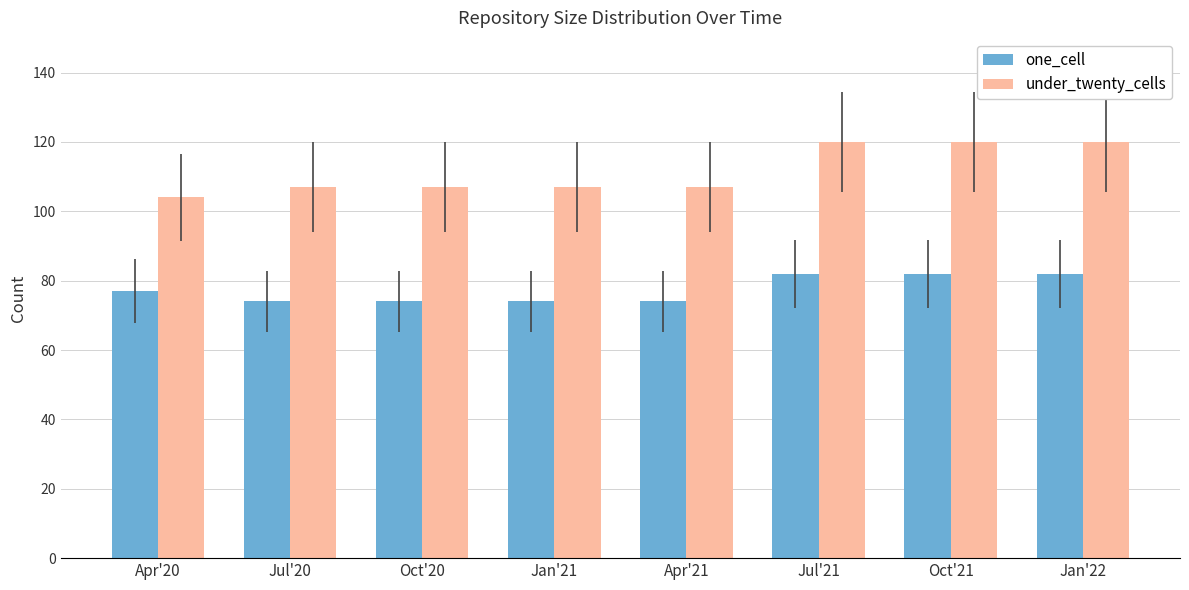

What is the label of the 3rd bar from the right?

Jul'21